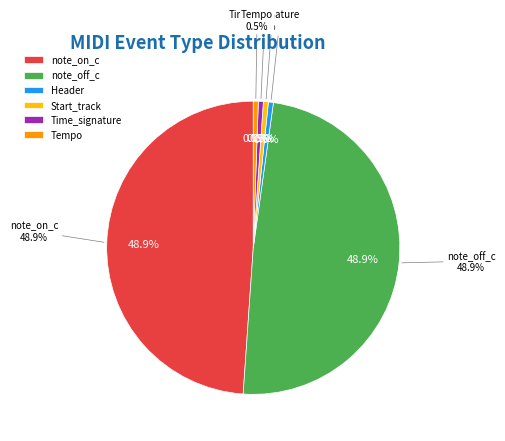

Which has a higher value, Header or Tempo?

Header